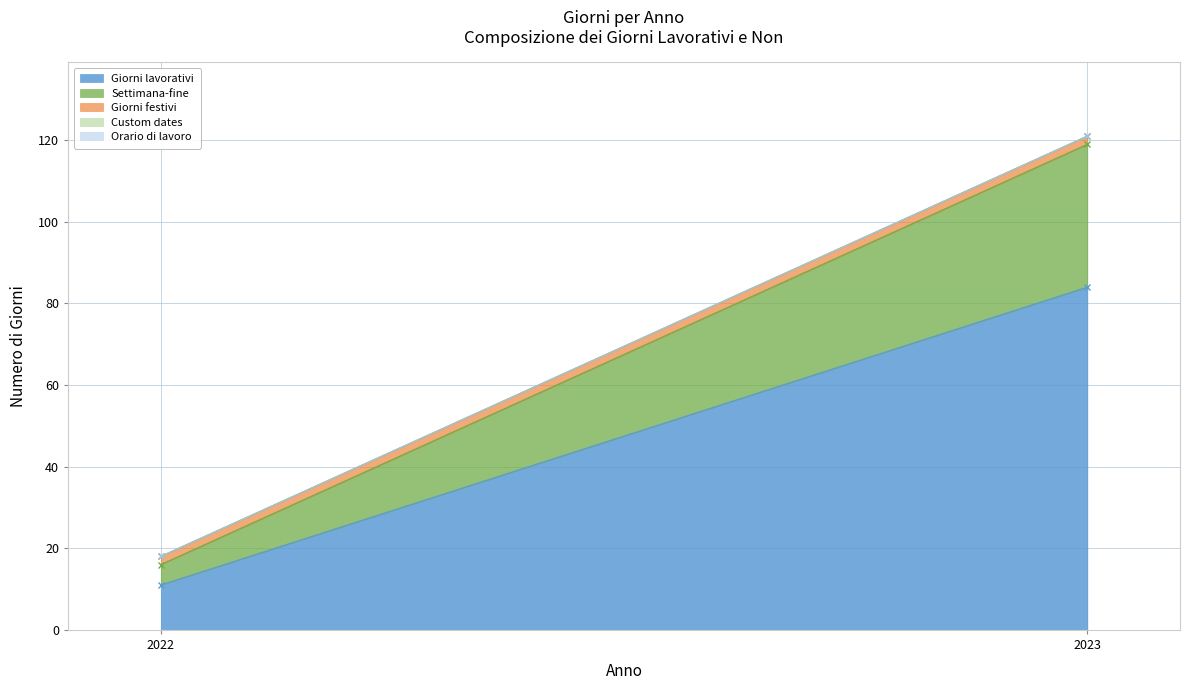

What is the spread (max minus min) of values at 2023?

84